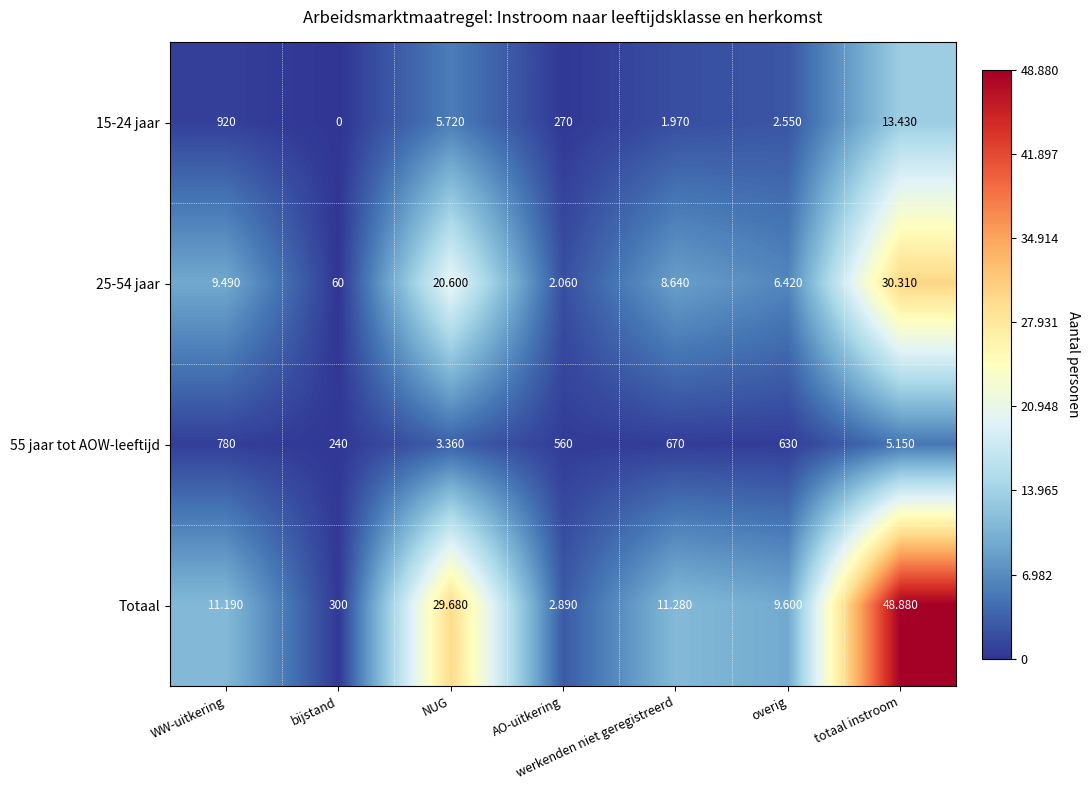

At which category is the sum across all series the highest?

totaal instroom